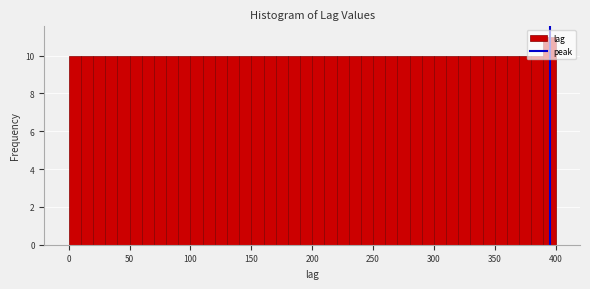

Around what value on the x-axis is the tallest bar? Give the approximate position of its centre, as read against the axis.

395